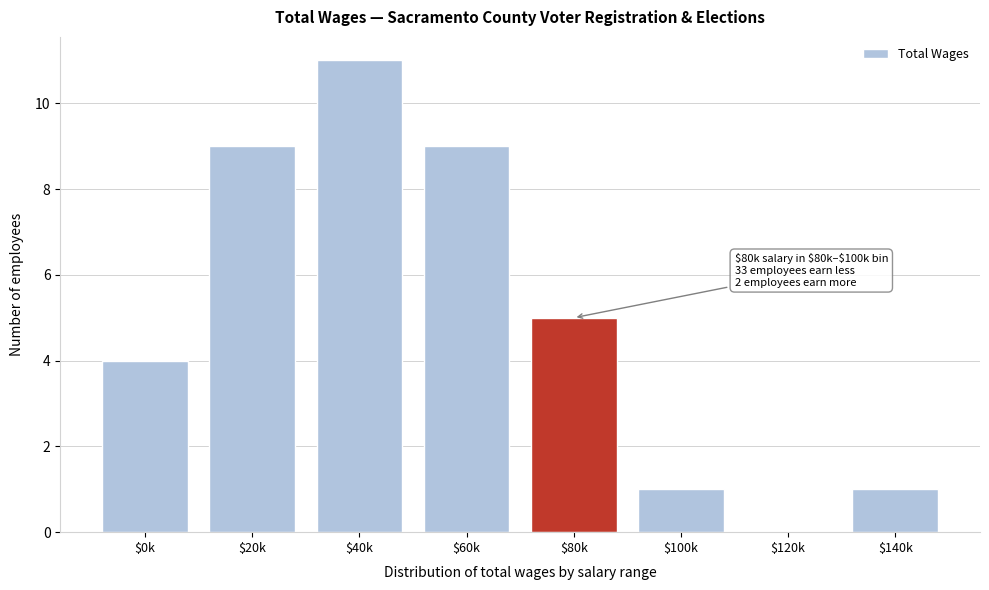

The chart shows a value of 2 at $80k. True or false?

False